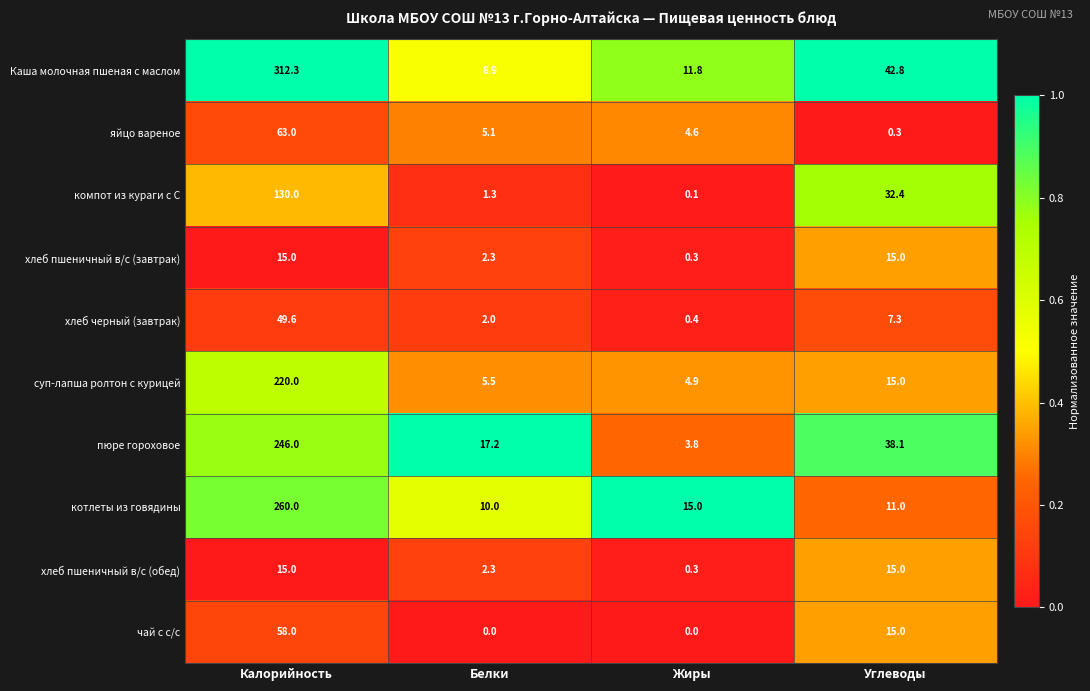

At how many categories does at least one series exceed 0?

4